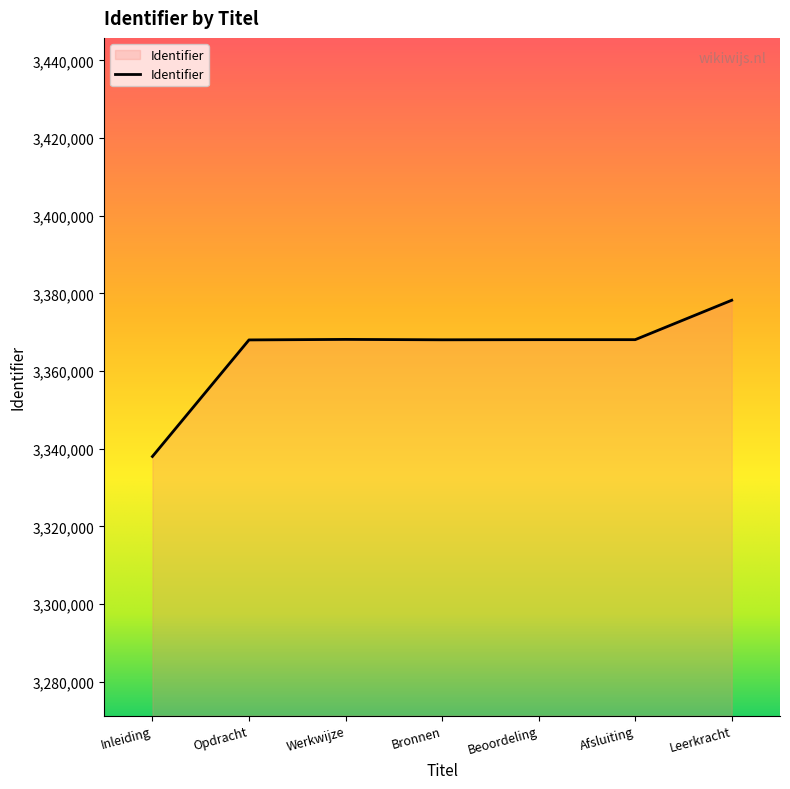

What is the smallest value displayed?

3337981